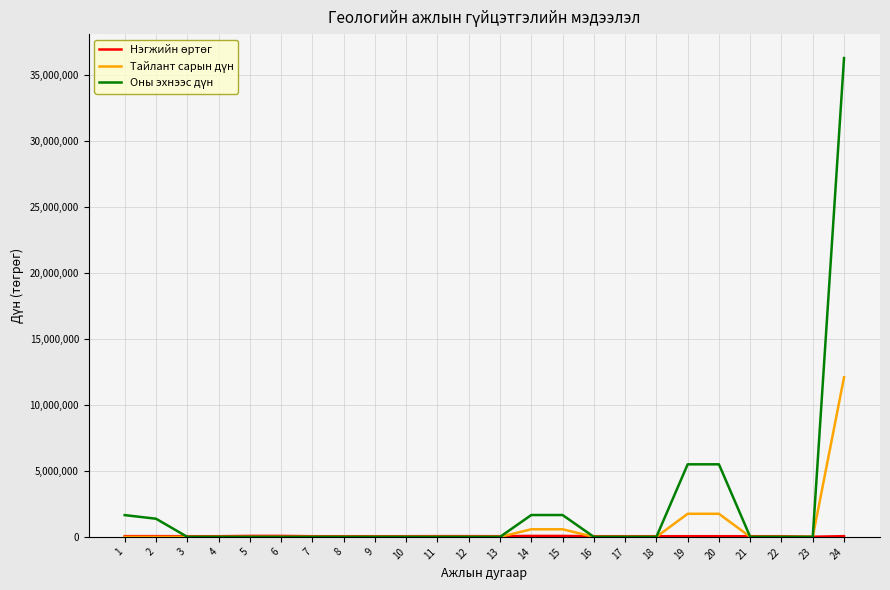

At which category is the sum across all series the highest?

24